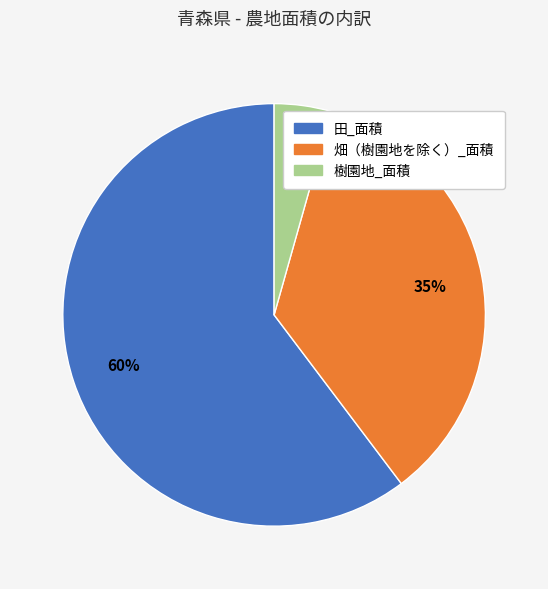

Is it true that 樹園地_面積 is 14% of the pie?

False